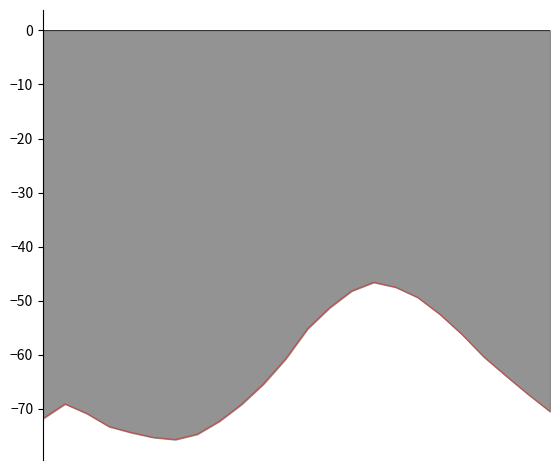

Count the number of data series in this chart.

1